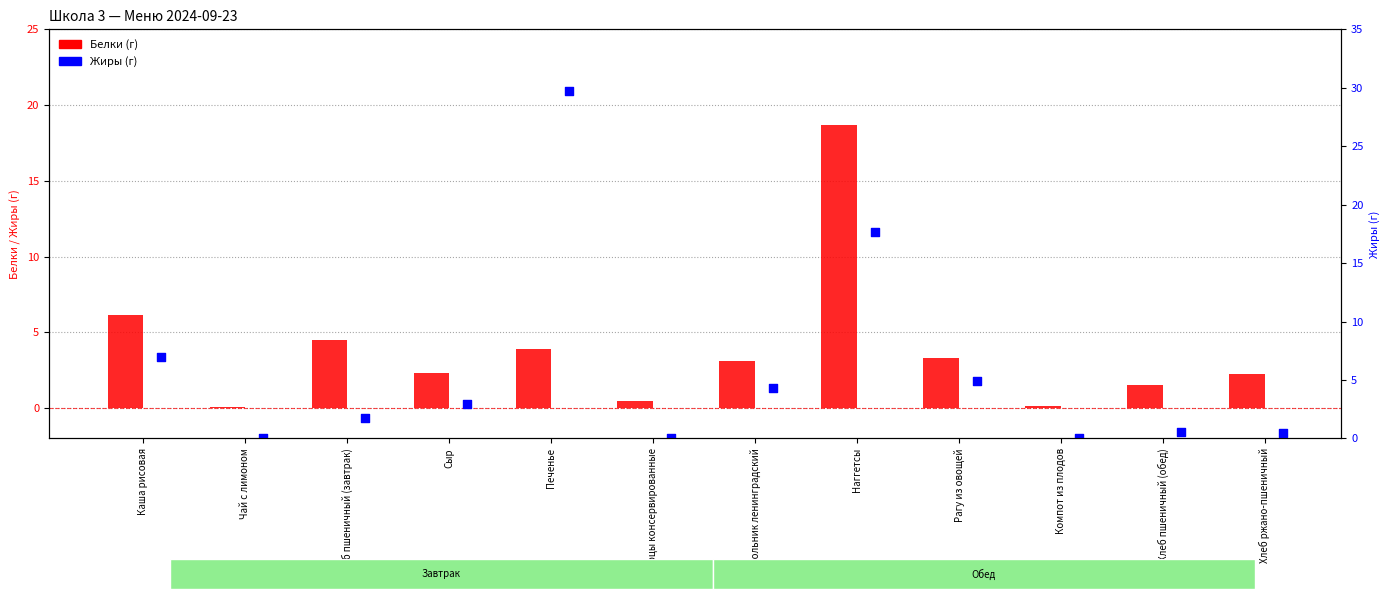

Which series reaches the maximum Y coordinate?

Жиры